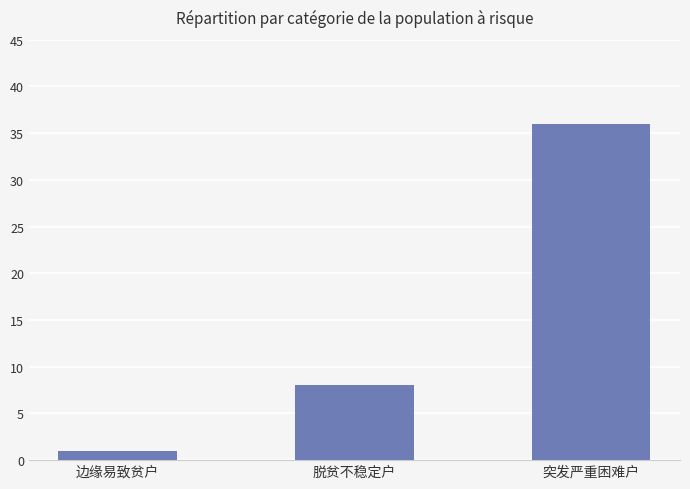

Rank the categories by value from highest to lowest.

突发严重困难户, 脱贫不稳定户, 边缘易致贫户